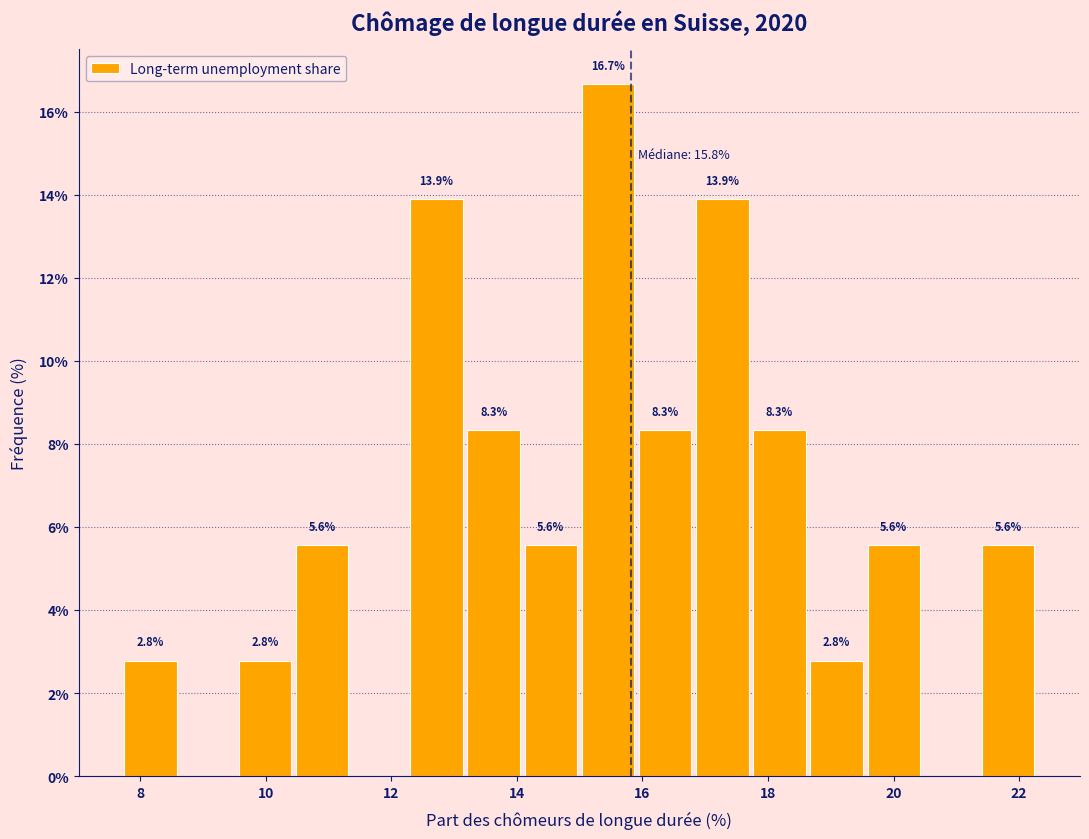

Which range on the x-axis has the tallest bar?

15.0 to 16.0